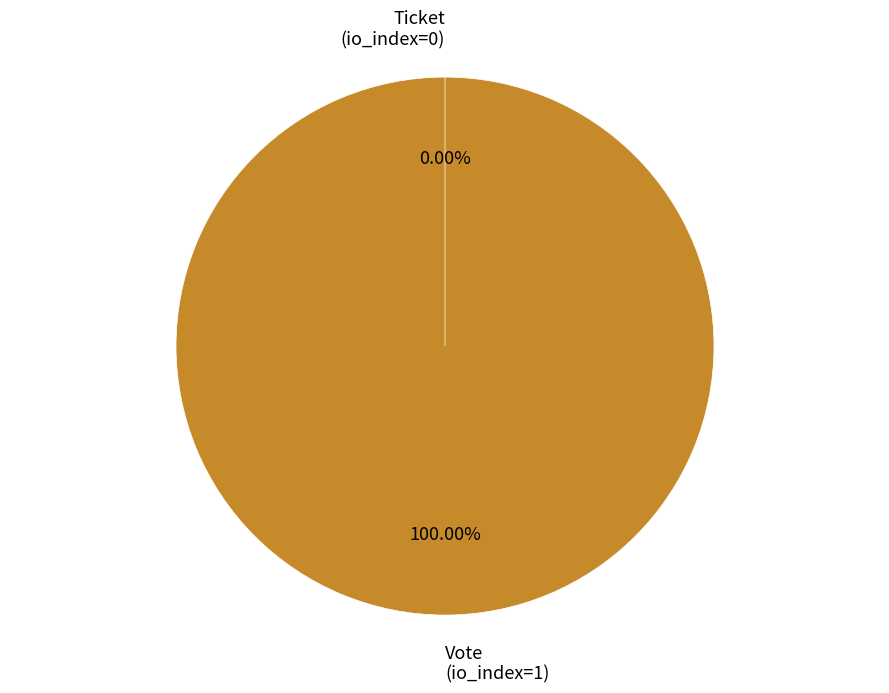

To the nearest percent, what is the combined percentage of Vote (io_index=1) and Ticket (io_index=0)?

100%